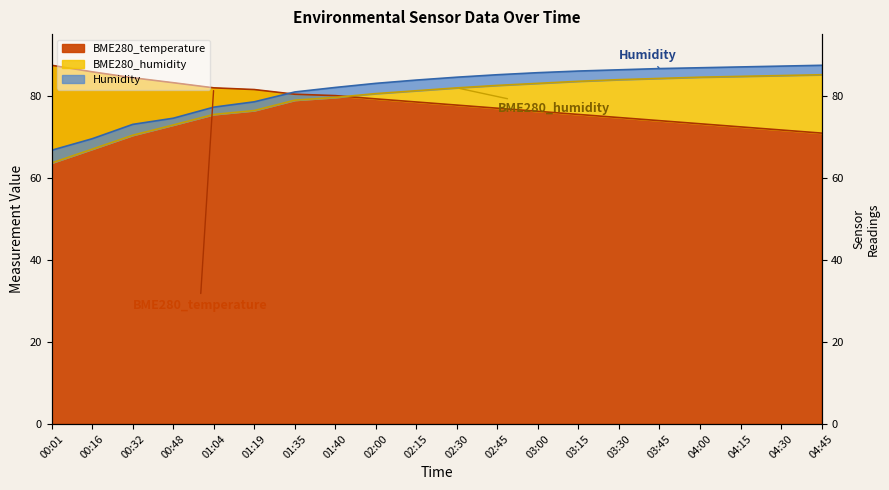

Reading left to right, list all the values displayed in this chart.

BME280_temperature: 00:01=87.4	00:16=85.8	00:32=84.4	00:48=83.2	01:04=81.9	01:19=81.5	01:35=80.4	01:40=80.0	02:00=79.2	02:15=78.5	02:30=77.7	02:45=76.9	03:00=76.2	03:15=75.4	03:30=74.7	03:45=73.9	04:00=73.1	04:15=72.4	04:30=71.6	04:45=70.9
BME280_humidity: 00:01=63.6	00:16=67.0	00:32=70.3	00:48=72.8	01:04=75.4	01:19=76.4	01:35=78.9	01:40=79.6	02:00=80.5	02:15=81.2	02:30=81.9	02:45=82.5	03:00=83.0	03:15=83.5	03:30=83.9	03:45=84.2	04:00=84.5	04:15=84.7	04:30=84.9	04:45=85.1
Humidity: 00:01=66.7	00:16=69.5	00:32=73.0	00:48=74.5	01:04=77.2	01:19=78.5	01:35=80.9	01:40=82.0	02:00=83.0	02:15=83.8	02:30=84.5	02:45=85.1	03:00=85.6	03:15=86.0	03:30=86.3	03:45=86.6	04:00=86.8	04:15=87.0	04:30=87.2	04:45=87.4